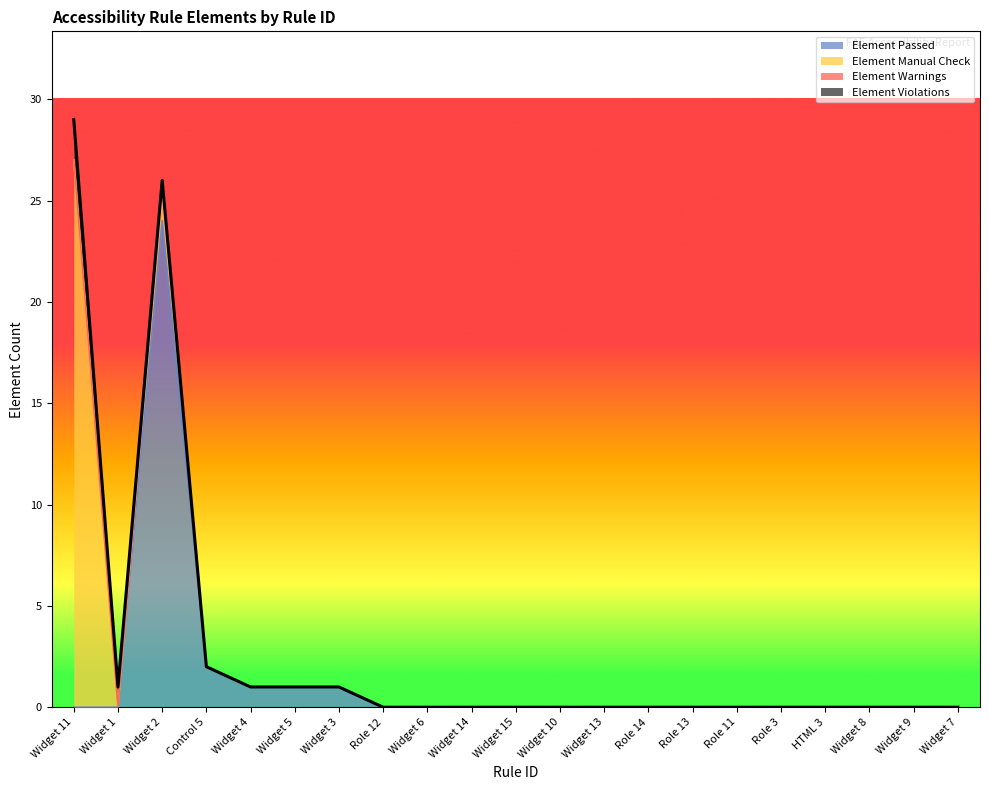

At which category is the sum across all series the highest?

Widget 11